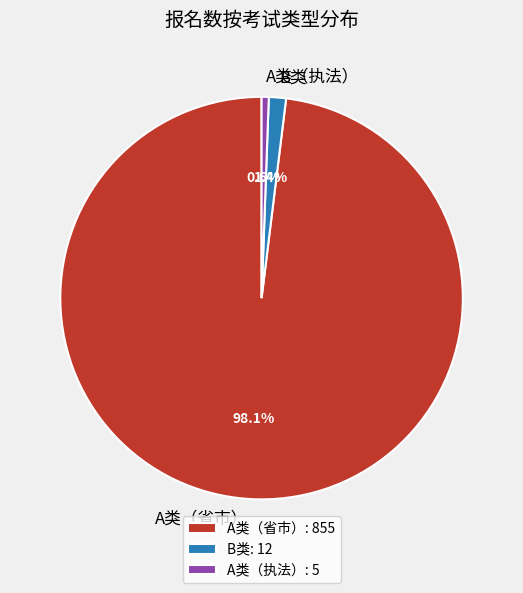

Which category has the biggest portion of the pie?

A类（省市）: 855